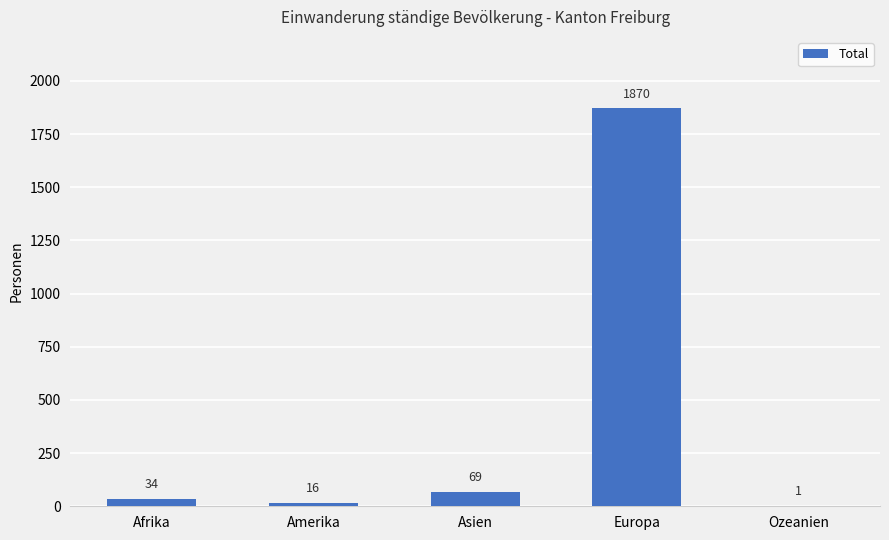

At which label is the value closest to 935?

Asien